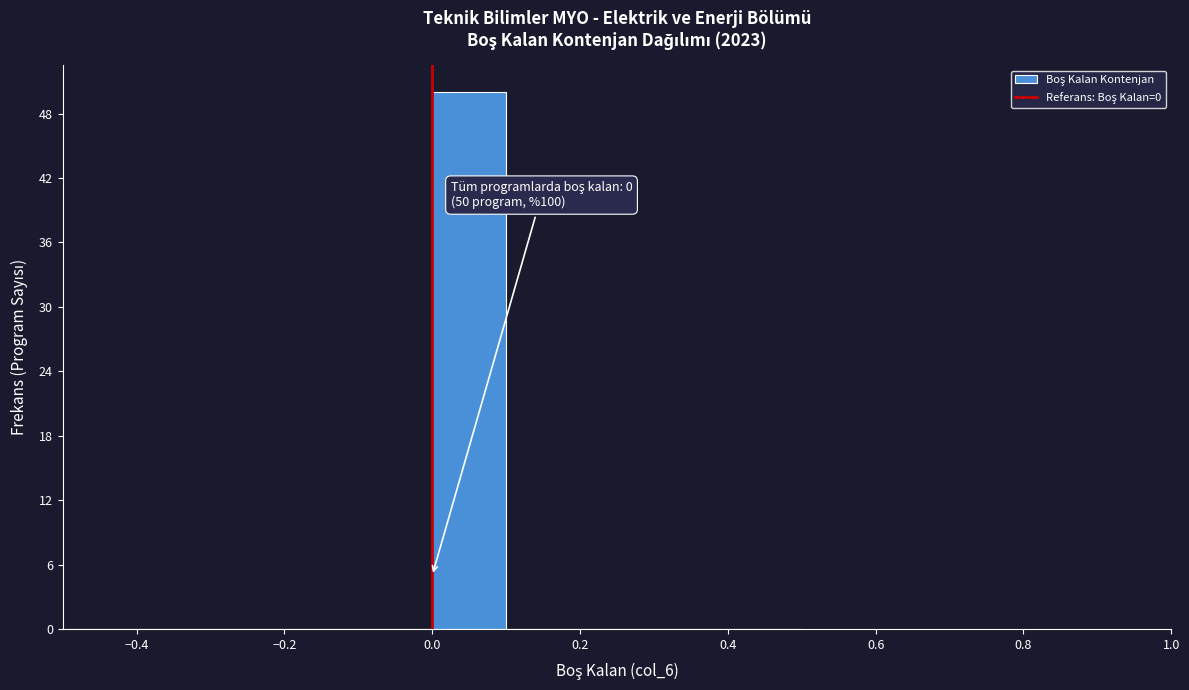

Which range on the x-axis has the tallest bar?

0.0 to 0.1